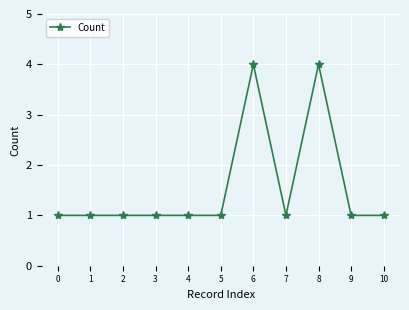

Does the chart display data point markers on the line(s)?

Yes